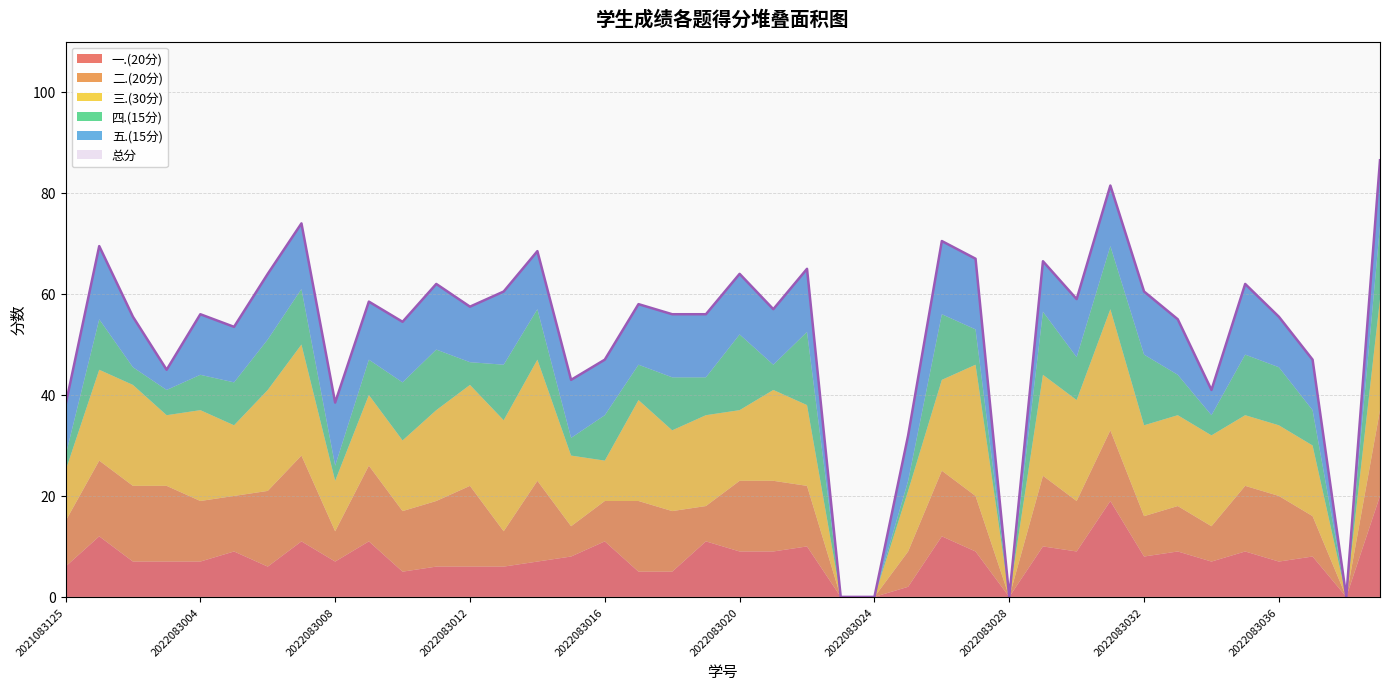

At 2022083026, list the series in order from smallest to largest.

一.(20分), 二.(20分), 四.(15分), 五.(15分), 三.(30分), 总分